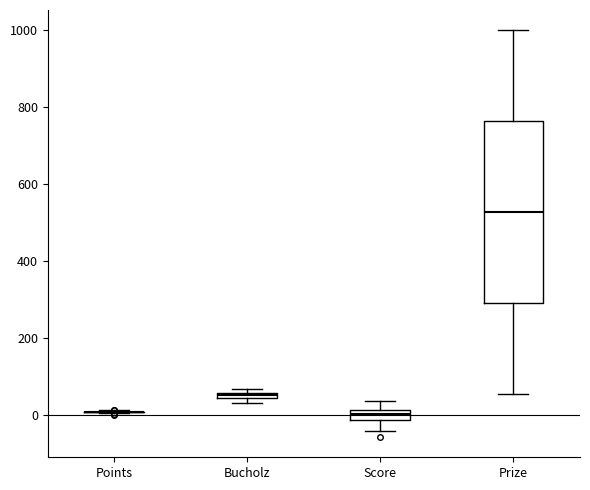

Comparing the boxes themselves (not the whiskers), which one is the tallest?

Prize